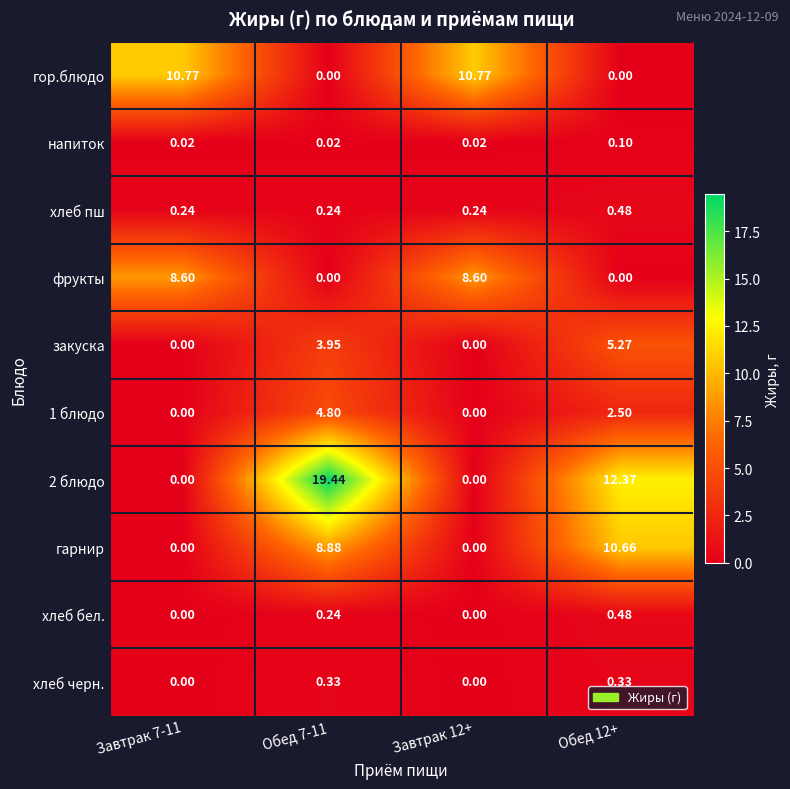

Is the value of напиток at Завтрак 7-11 greater than the value of хлеб черн. at Обед 12+?

No